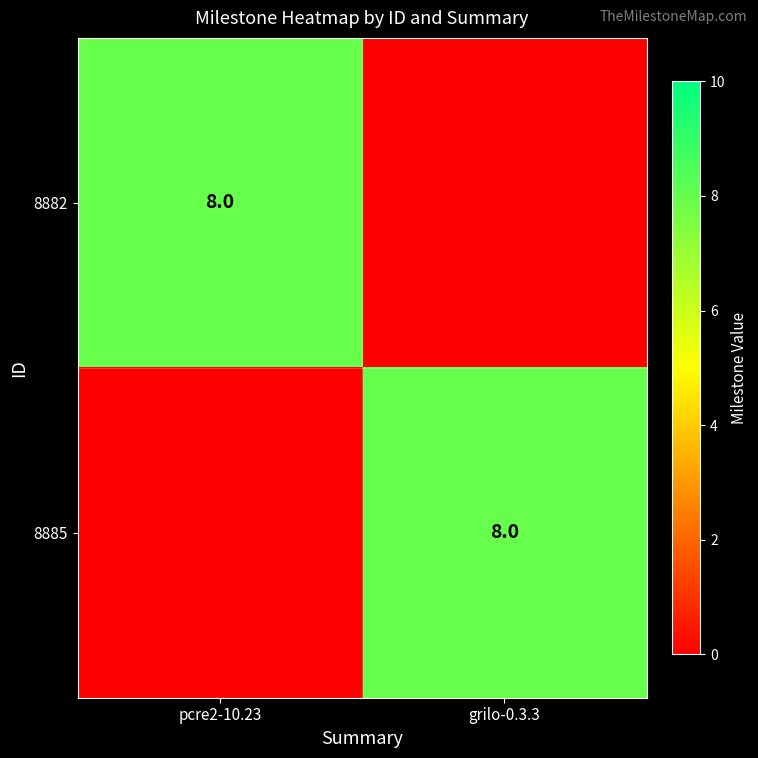

The 8882 series shows 2 at pcre2-10.23. True or false?

False